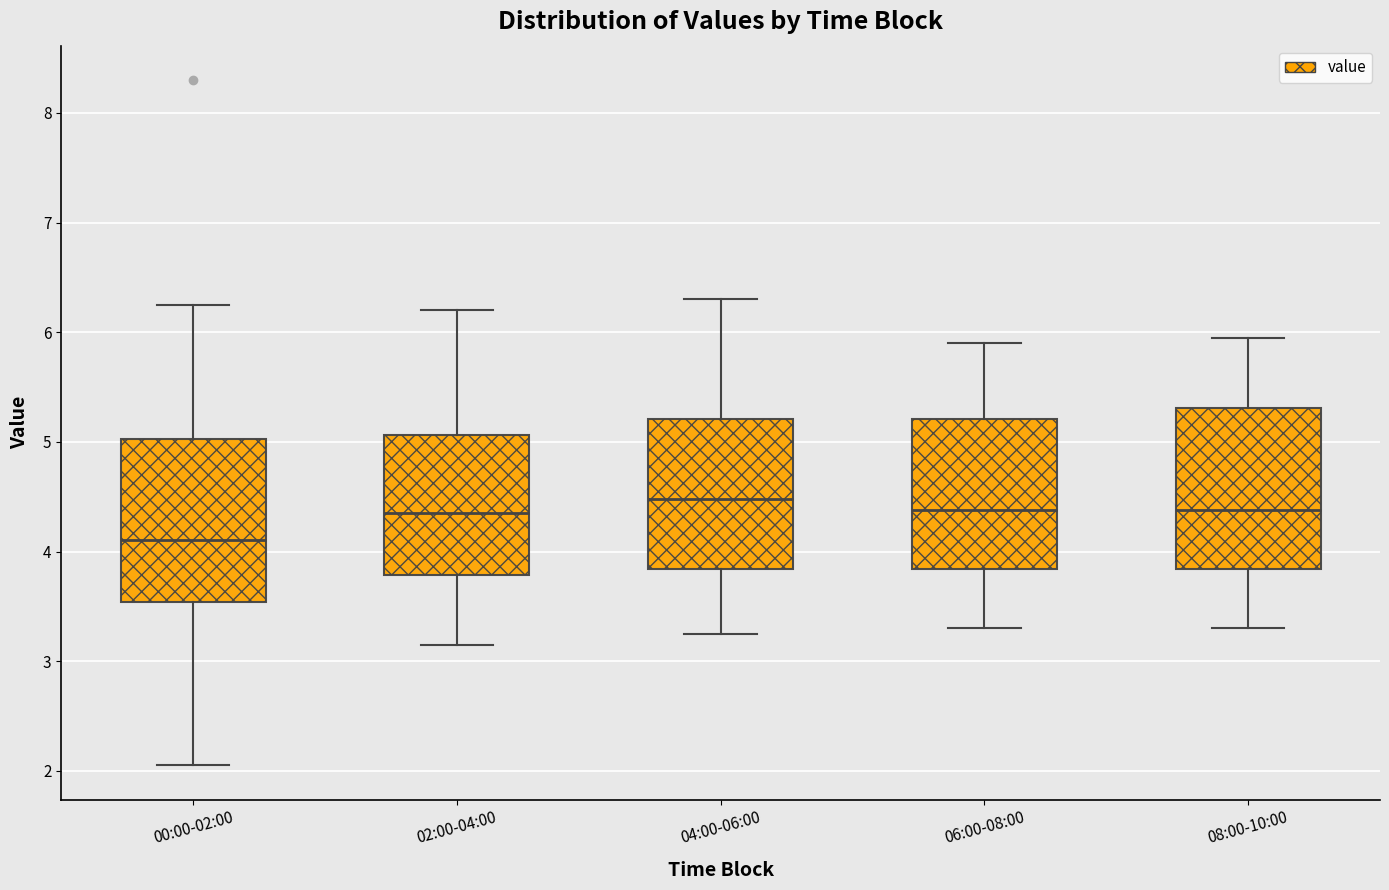

Where is the upper edge of the box for 06:00-08:00 on the y-axis? The values are not printed on the chart, so give them approximately, as read against the axis.

5.2